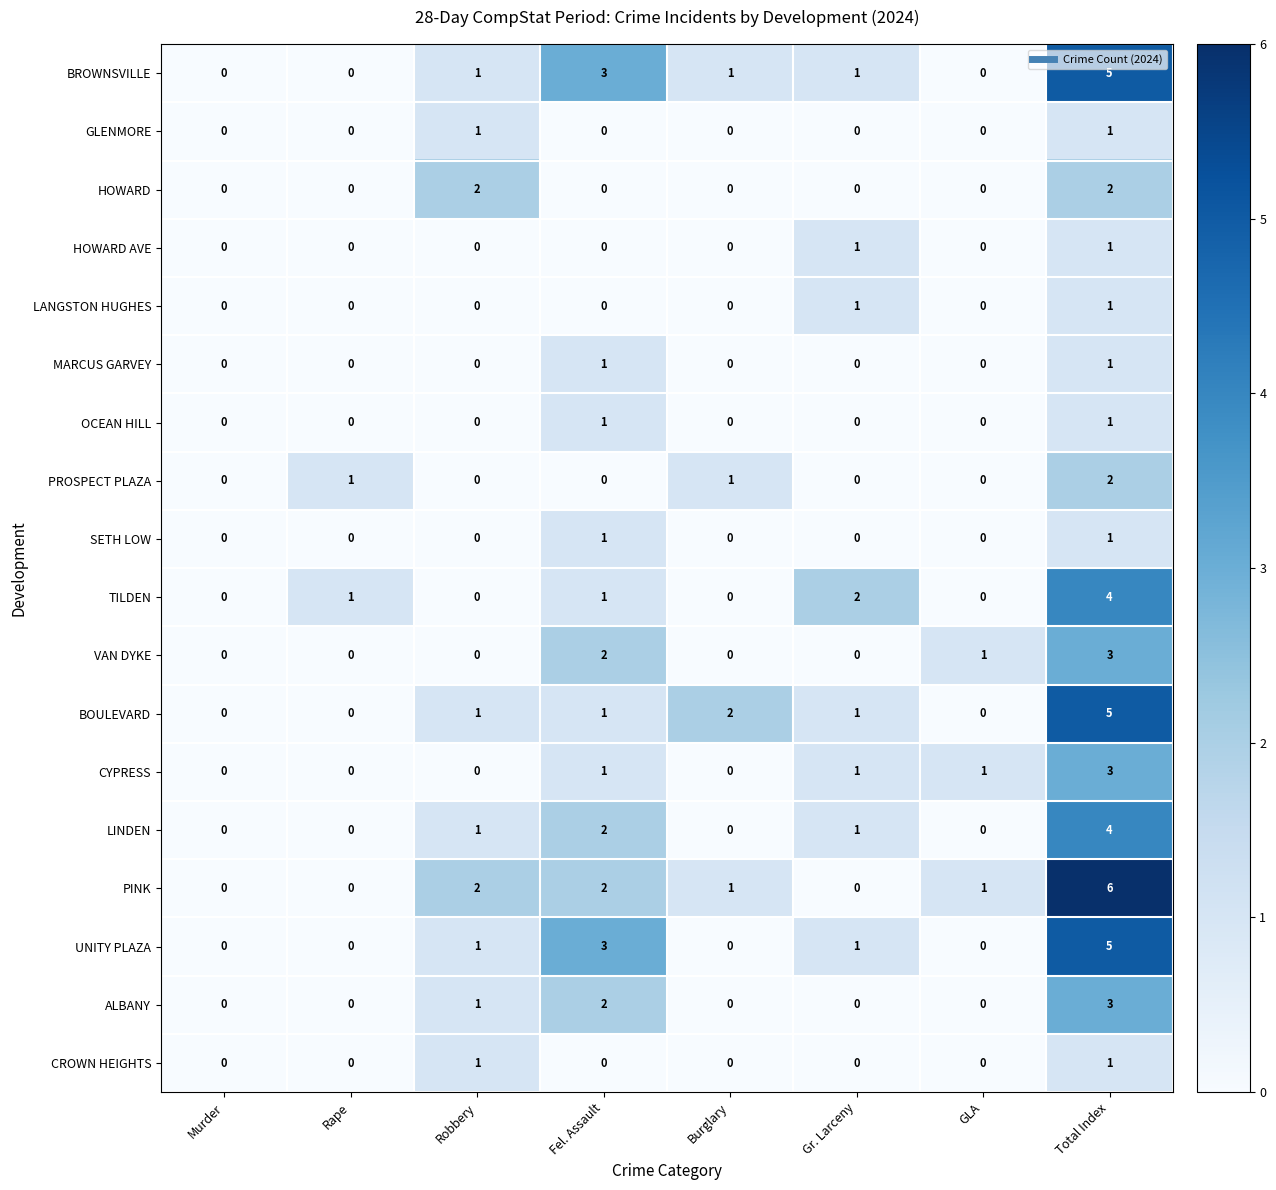

How many categories are shown in the chart?

8